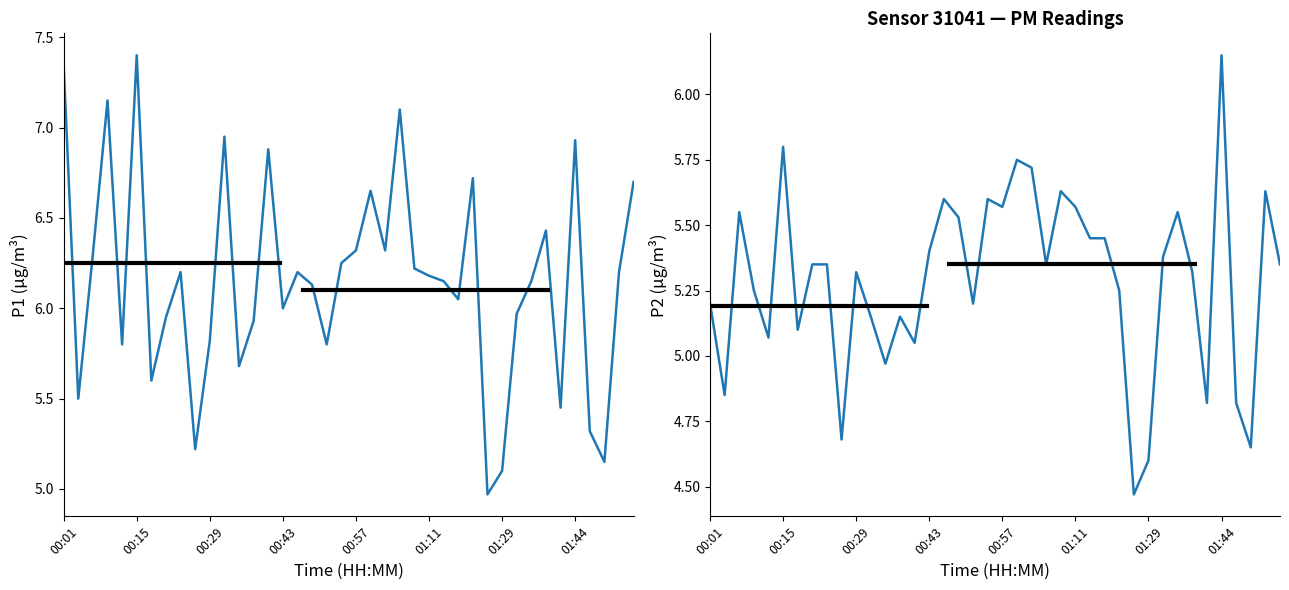

What is the greatest value displayed?

7.4